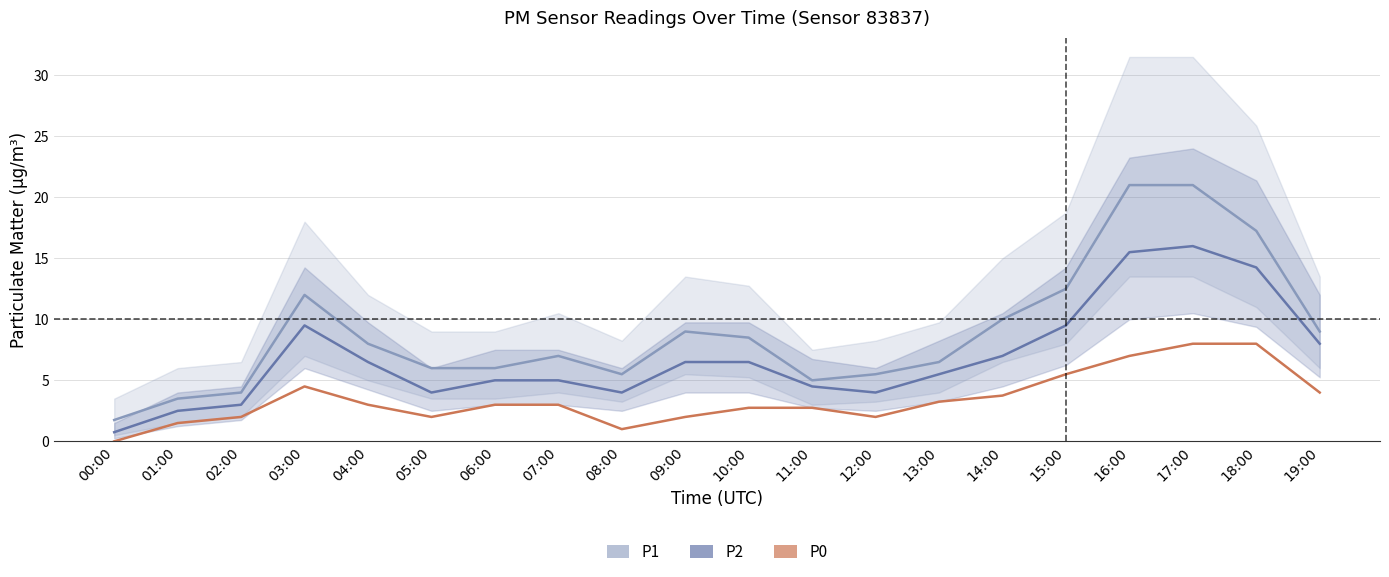

True or false: P1 and P0 cross at least once.

False